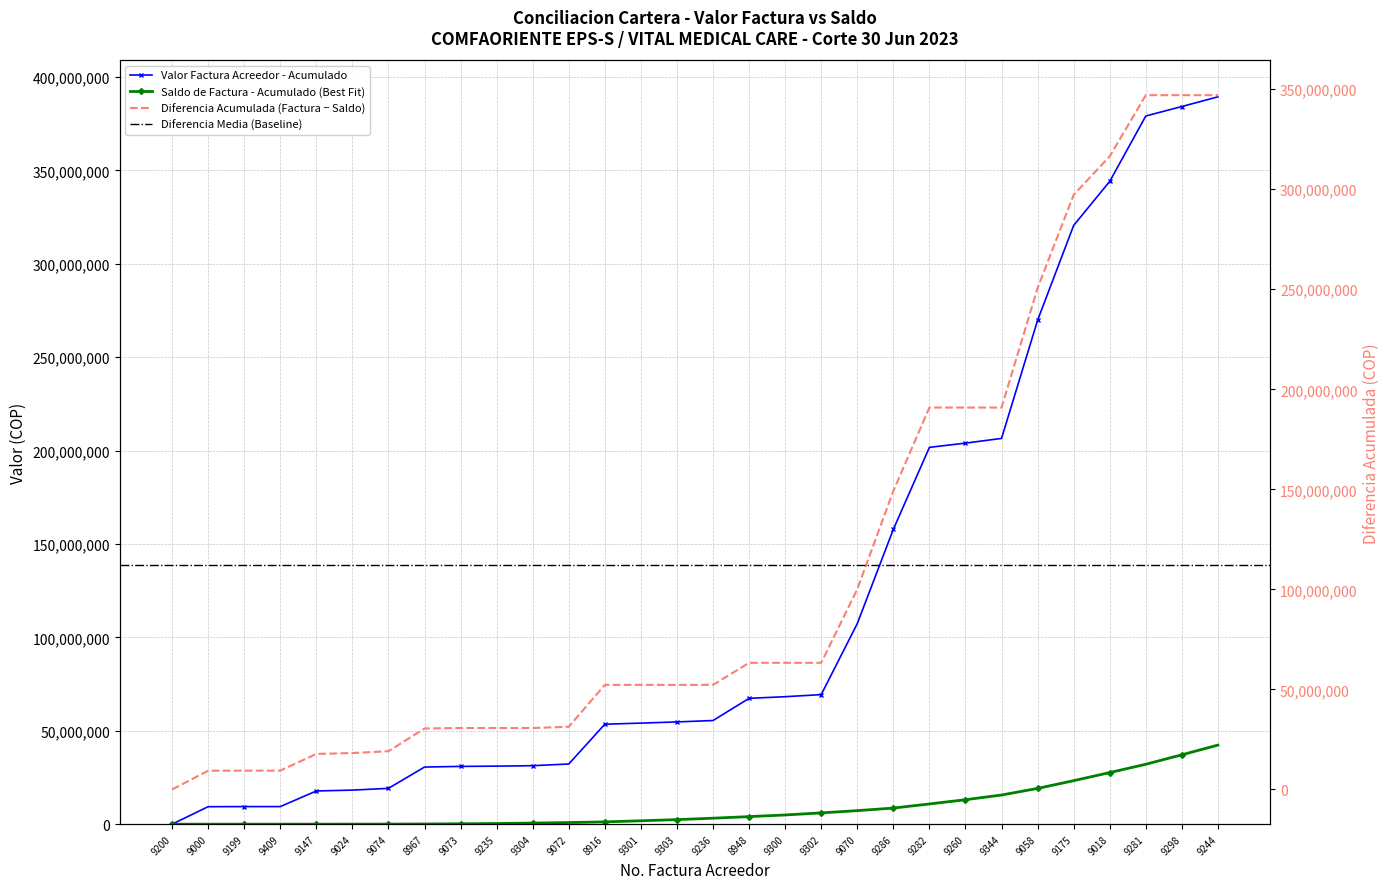

What is the value of the 1st point from the left?

5225